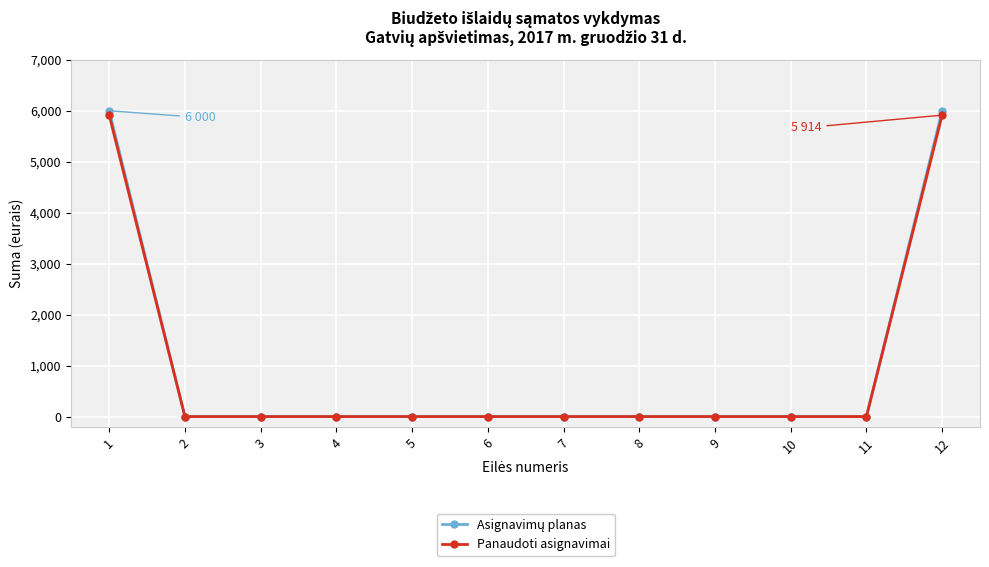

What is the maximum value shown in the chart?

6000.0